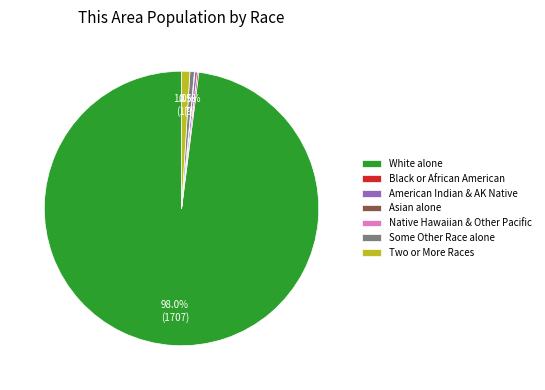

Does White alone account for over 50% of the chart?

Yes